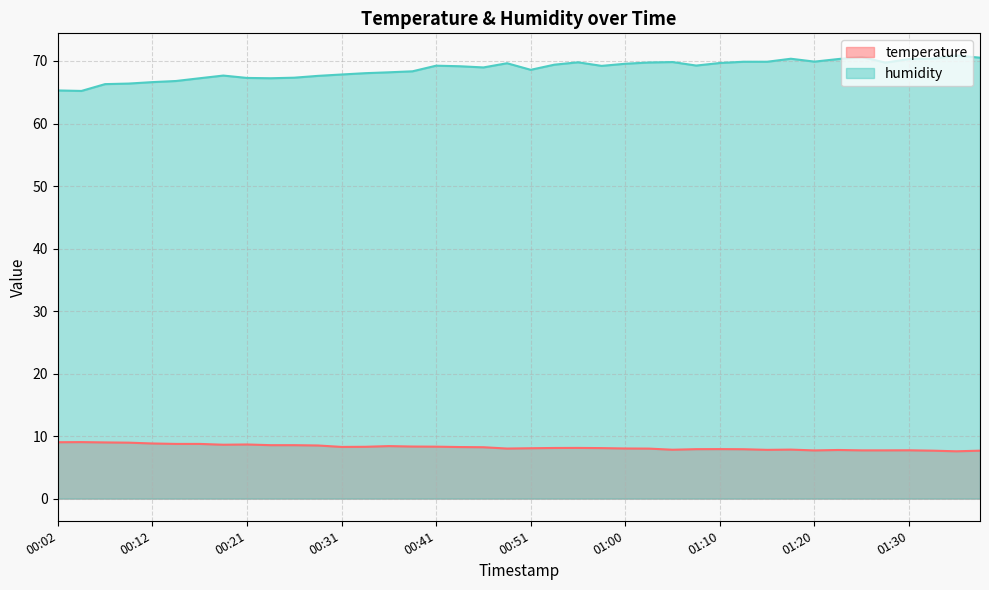

True or false: temperature and humidity intersect in this chart.

False